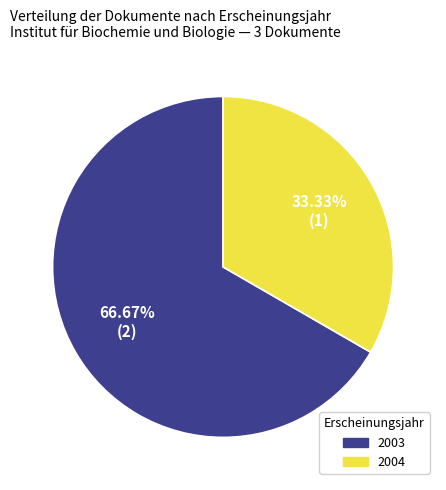

Does any single category account for the majority?

Yes